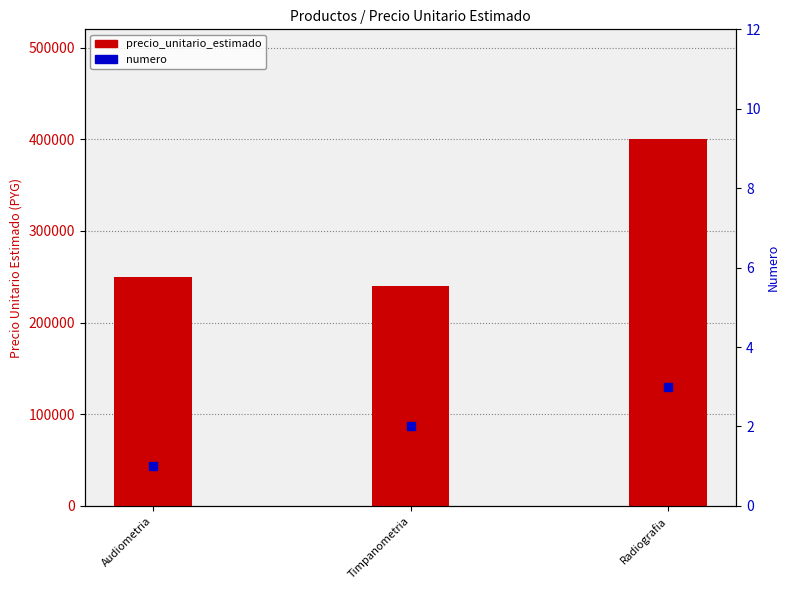

Is the value of precio_unitario_estimado at Radiografia greater than the value of numero at Timpanometria?

Yes